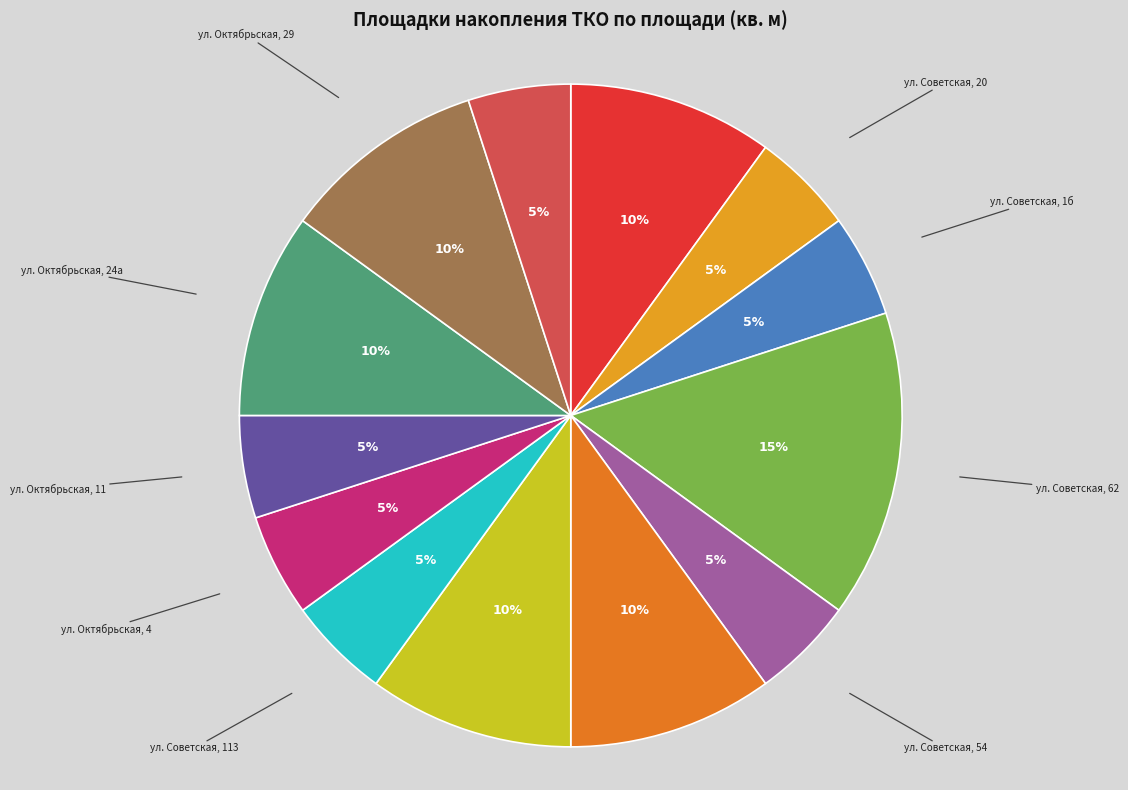

How many segments does this pie chart have?

13